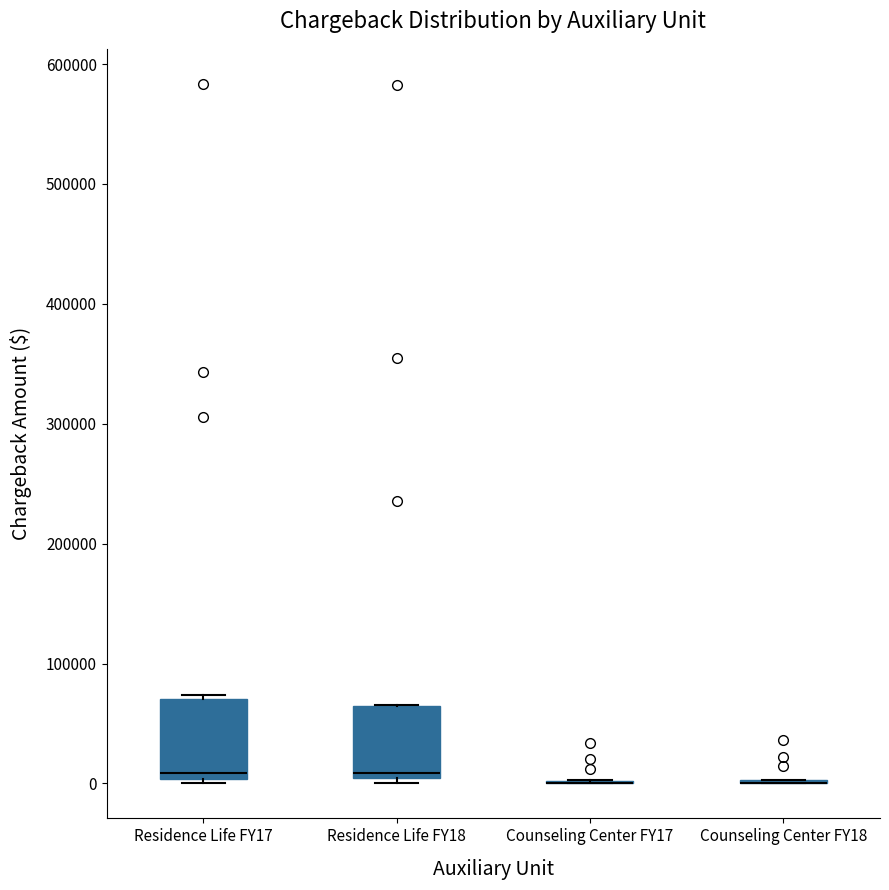

Reading left to right, read every box against the y-axis: the position of its median line, the range the box covers, and the ends of its whiskers. The values are not printed on the chart, so give them approximately, as read against the axis.

Residence Life FY17: median 10000, box 0 to 70000, whiskers 0 (just below the box's lower edge) to 70000 (just above the box's upper edge)
Residence Life FY18: median 10000, box 0 to 60000, whiskers 0 (just below the box's lower edge) to 70000
Counseling Center FY17: box collapsed to a line at 0, whiskers 0 to 0
Counseling Center FY18: box collapsed to a line at 0, whiskers 0 to 0